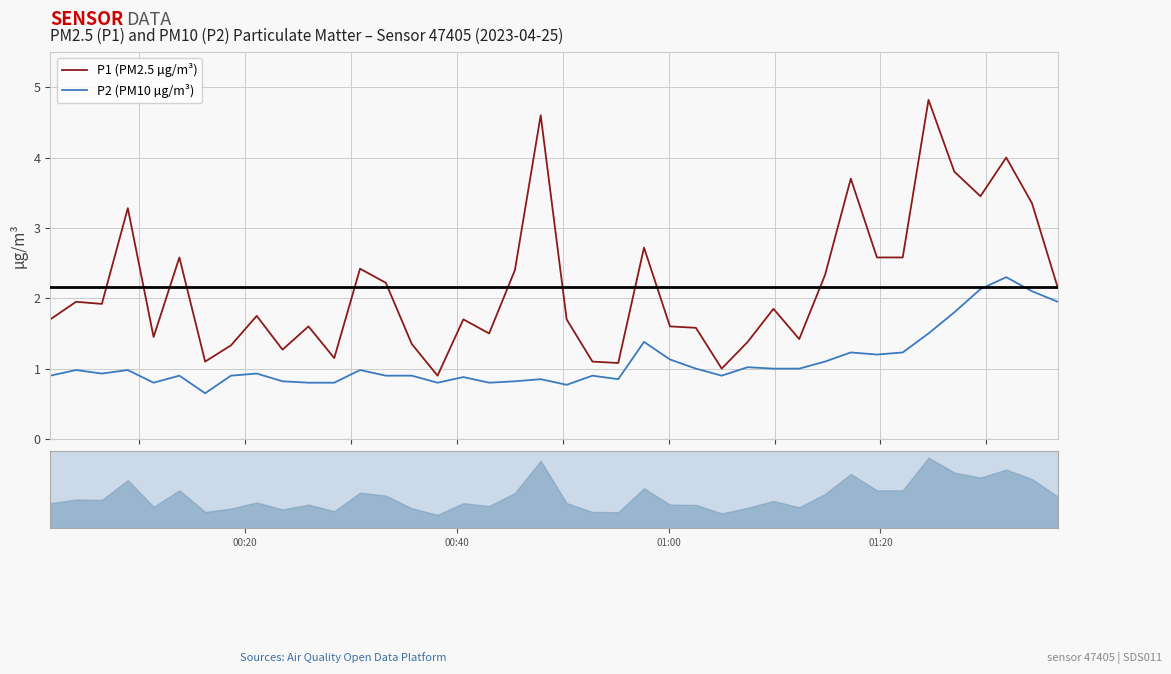

What is the lowest value of the P1 (PM2.5 µg/m³) series?

0.9